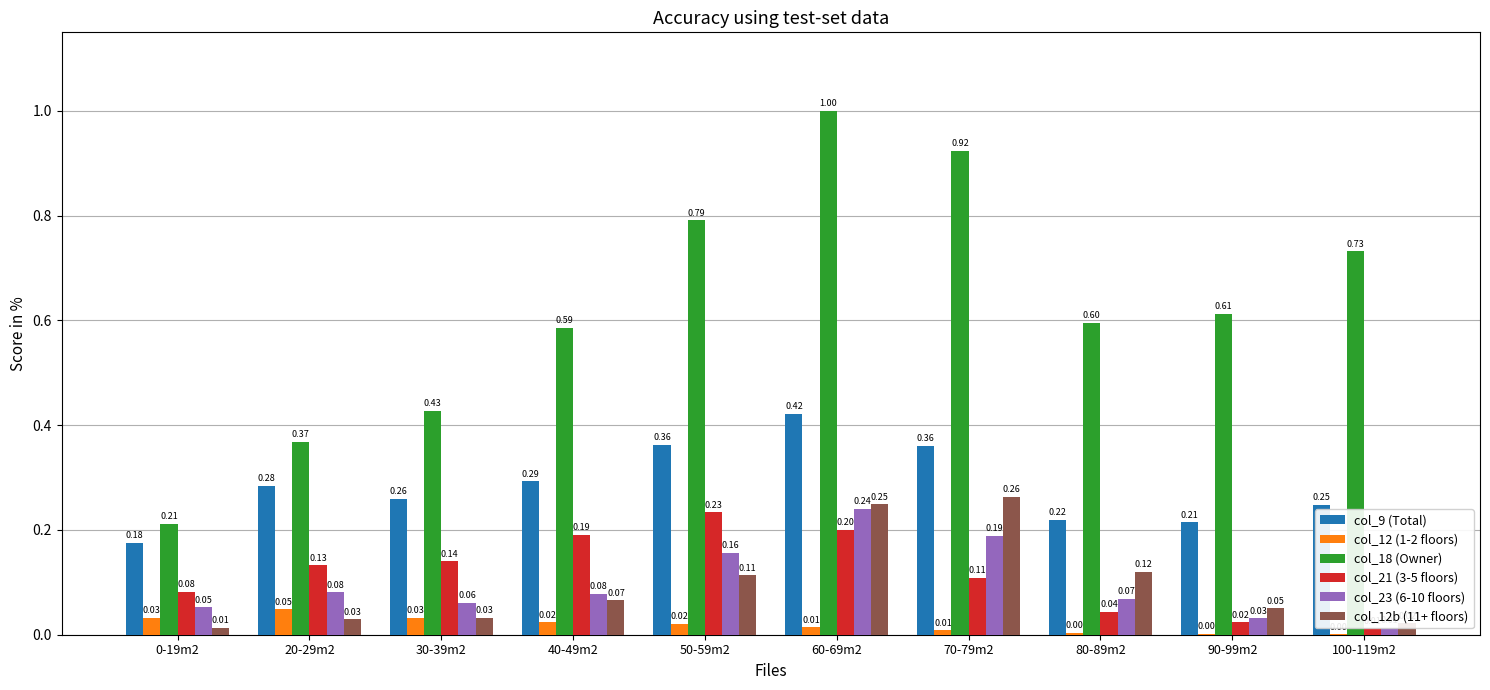

At which category is the sum across all series the highest?

60-69m2